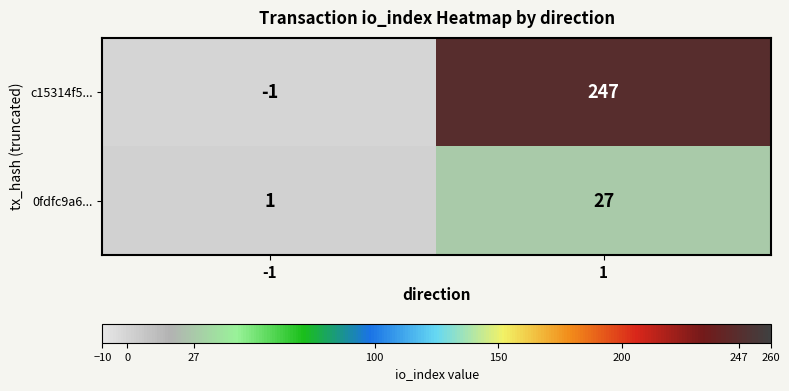

What is the difference between the c15314f5... values at -1 and 1?

248